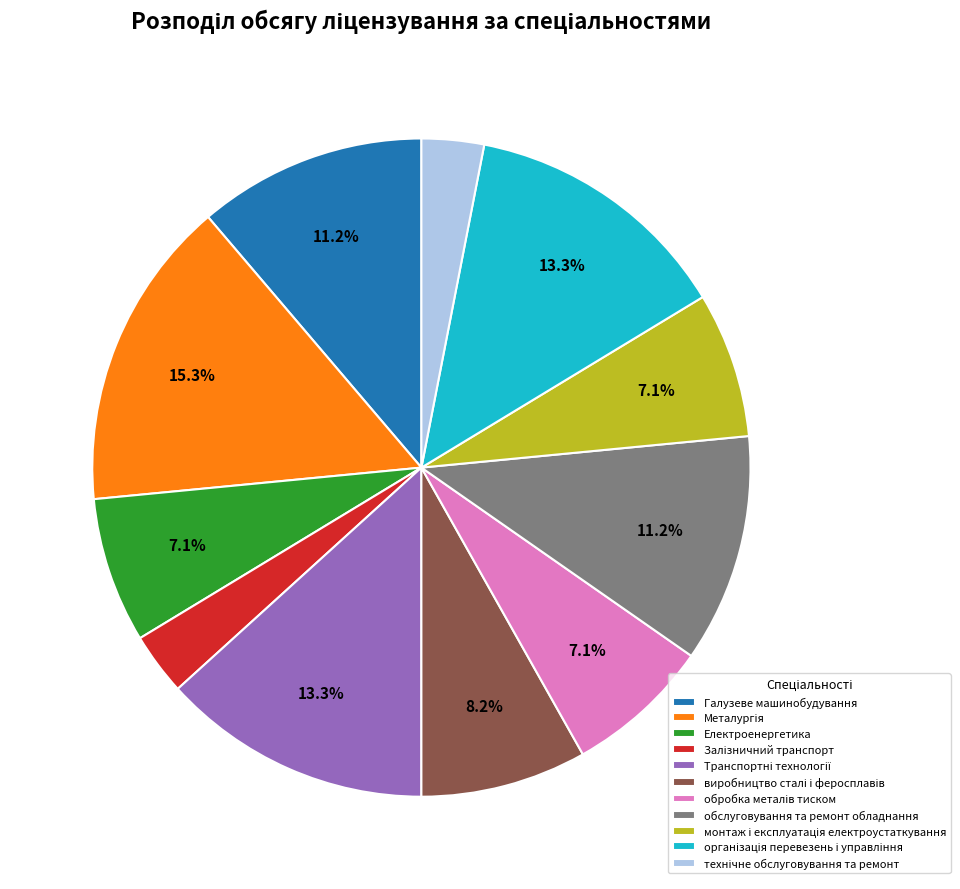

Does any single category account for the majority?

No